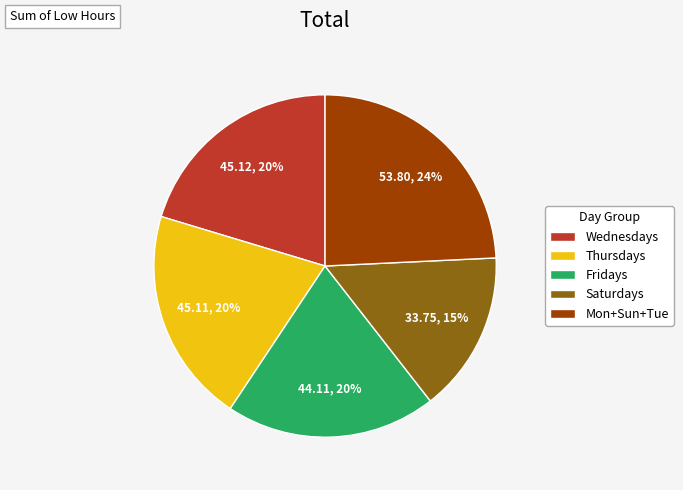

The Mon+Sun+Tue slice represents 17% of the pie. True or false?

False